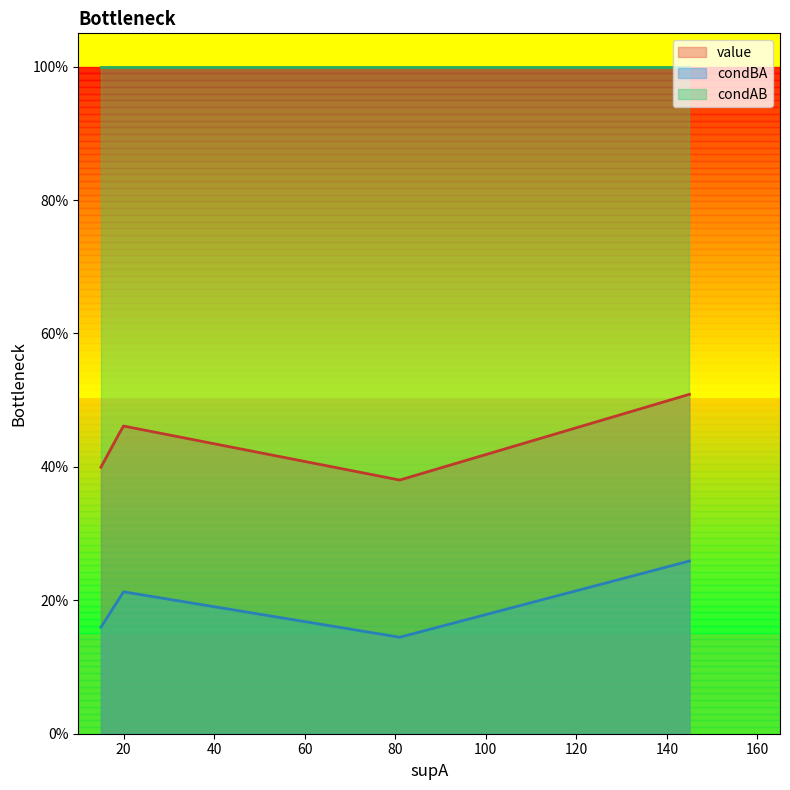

Between 19 and 81, which series saw the biggest shift?

value